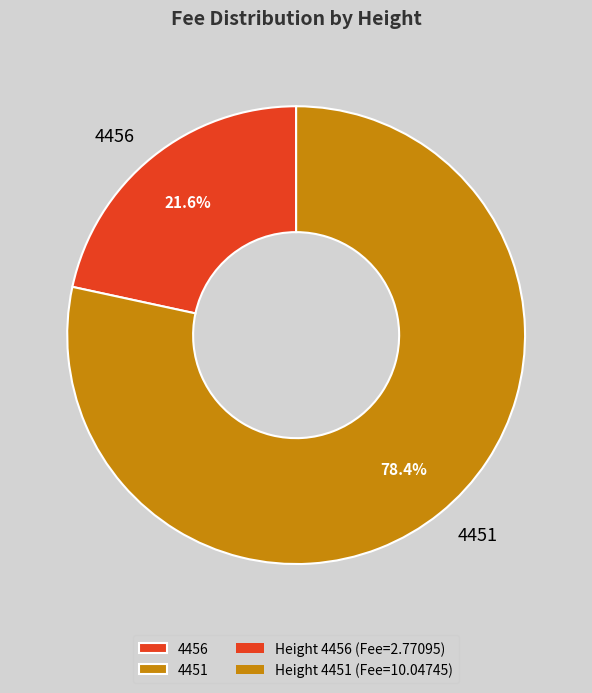

How many slices are in this pie chart?

2